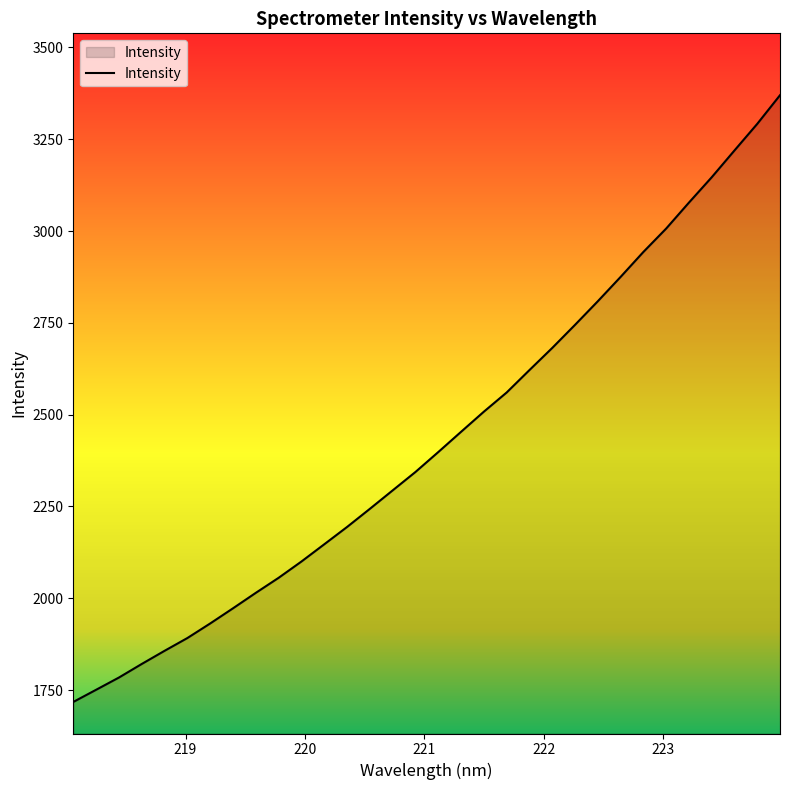

What is the difference between the maximum and minimum values?

1652.0